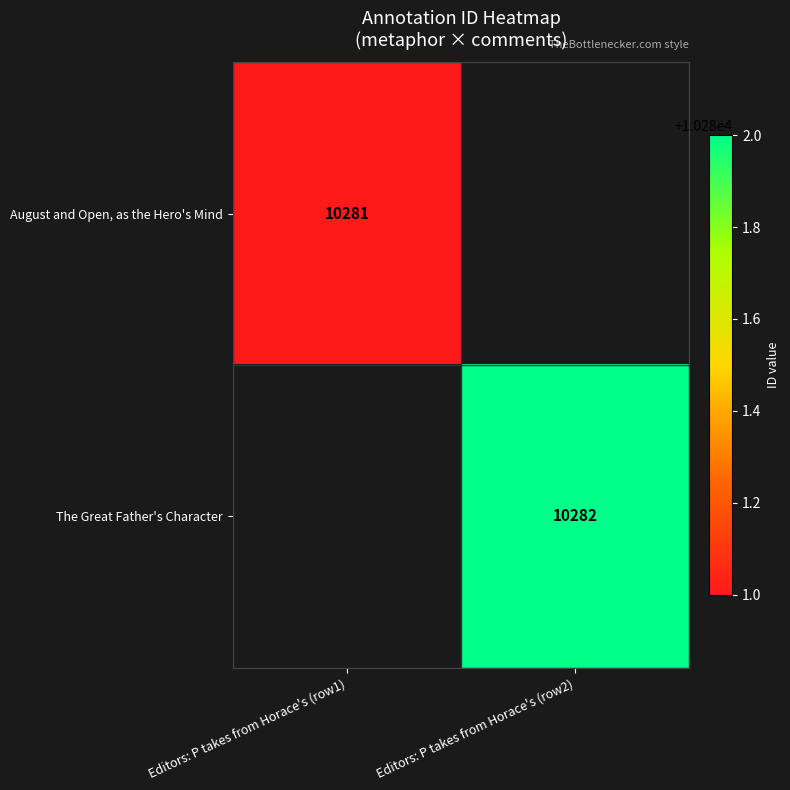

Which label corresponds to the smallest value in the chart?

Editors: P takes from Horace's (row1)